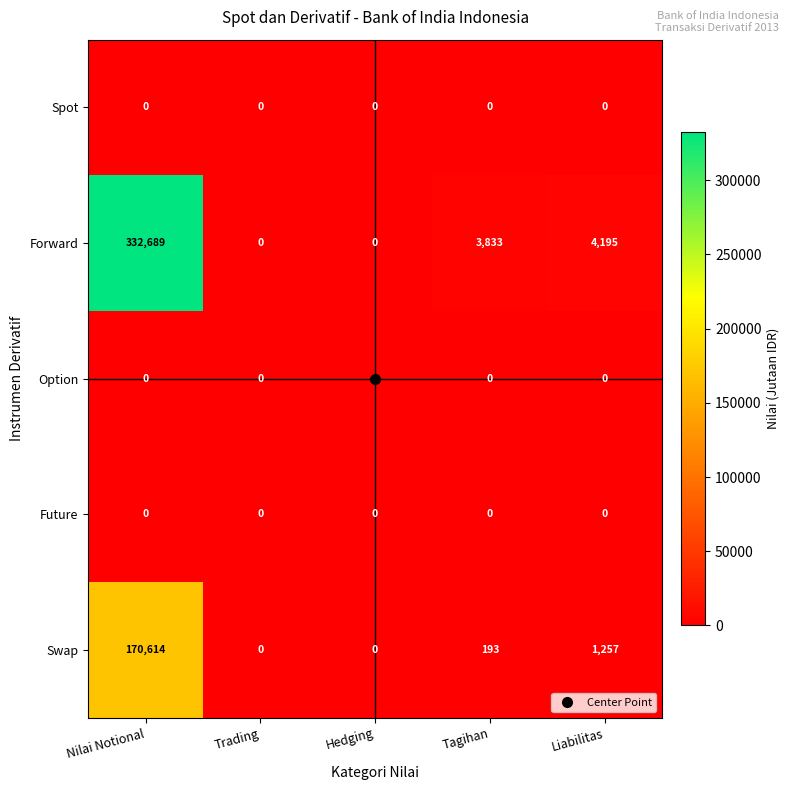

Between Trading and Tagihan, which series saw the biggest shift?

Forward